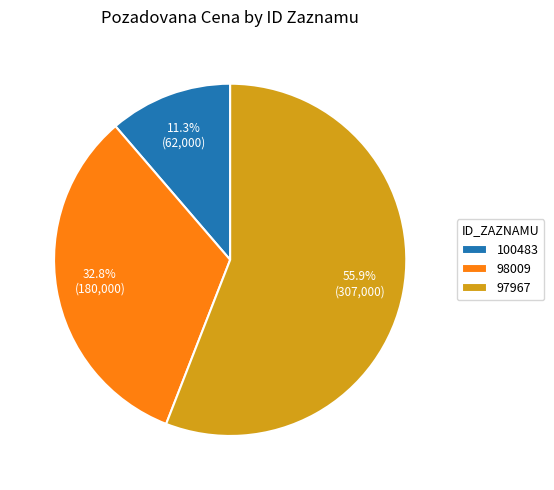

What is the majority slice?

97967